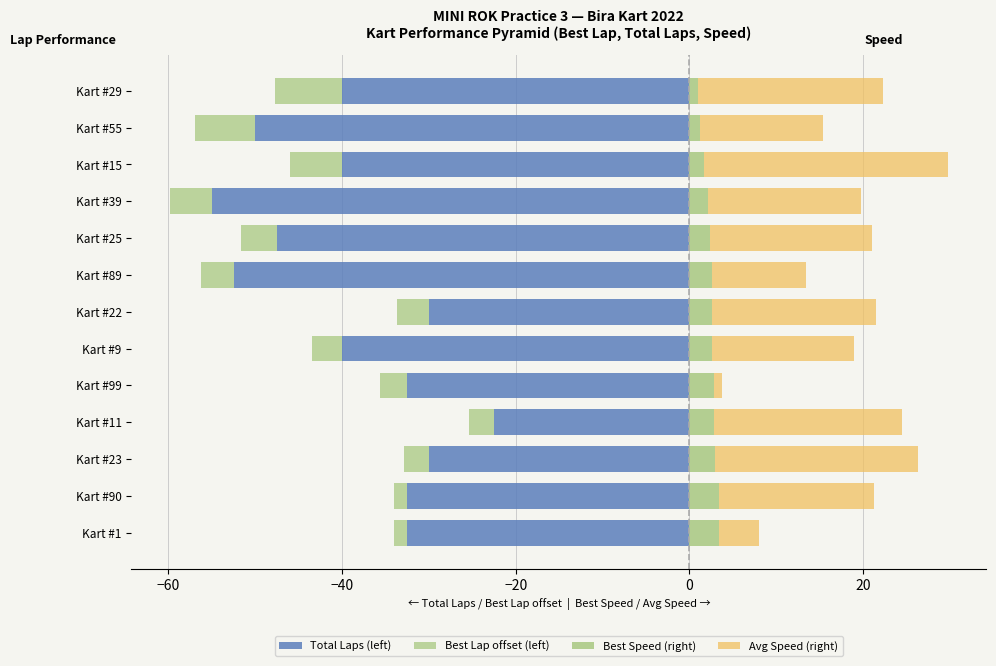

The value of Best Lap offset (left) at Kart #22 is -1.7. True or false?

False